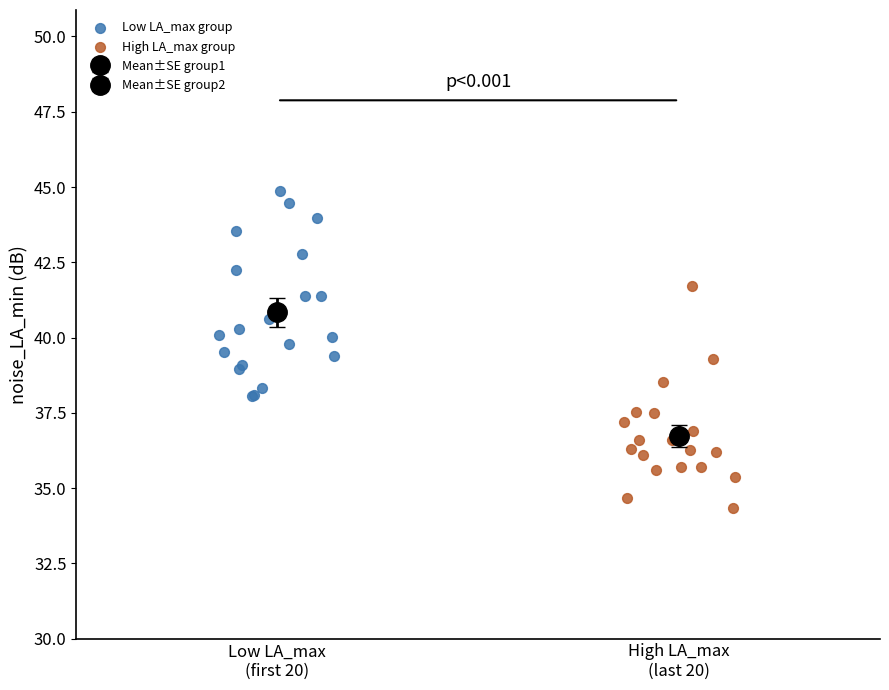

Which series contains the highest Y value?

Low LA_max group